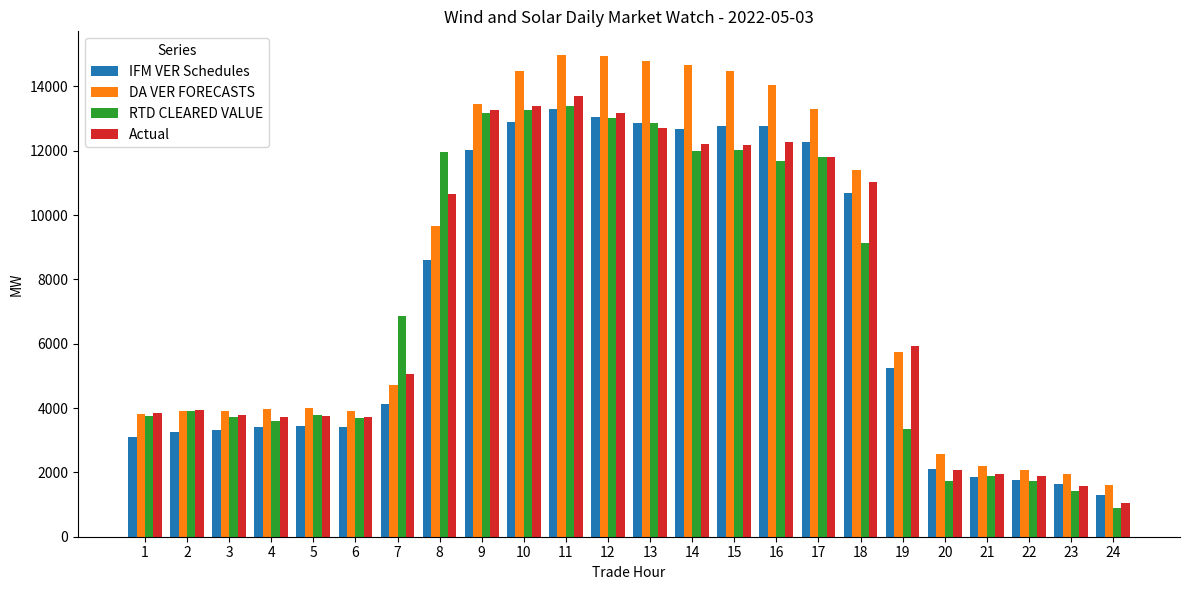

How many groups of bars are there?

24